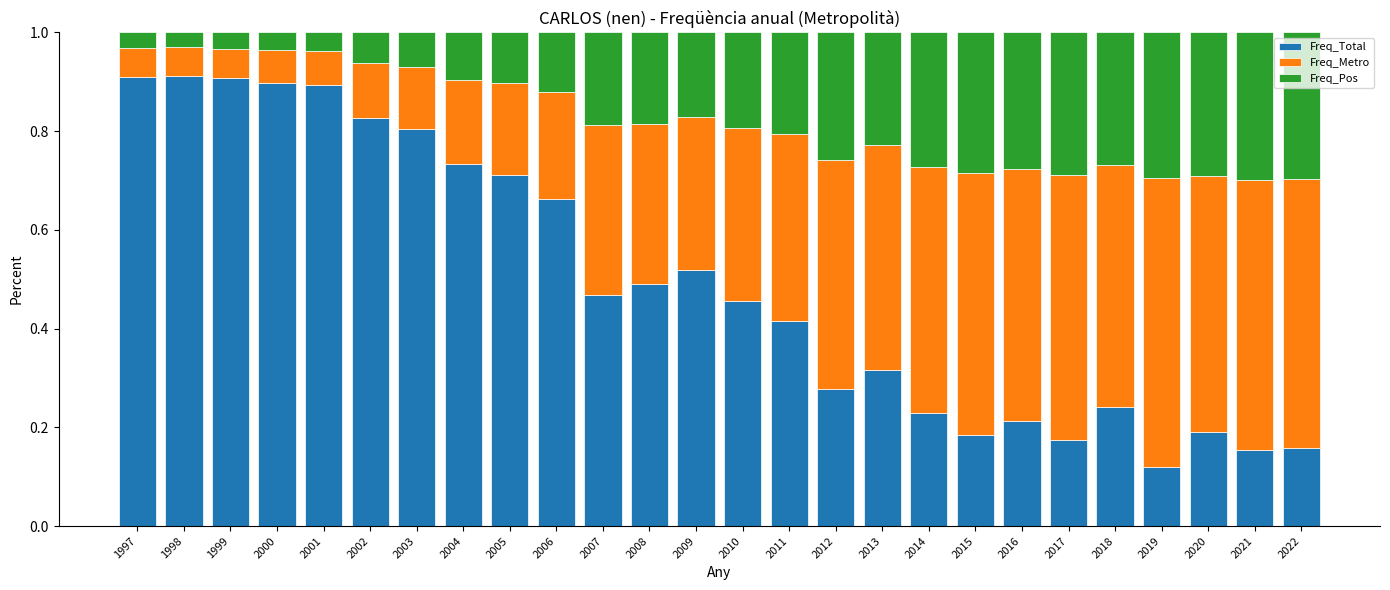

How many Freq_Total values are between 0 and 1?

26